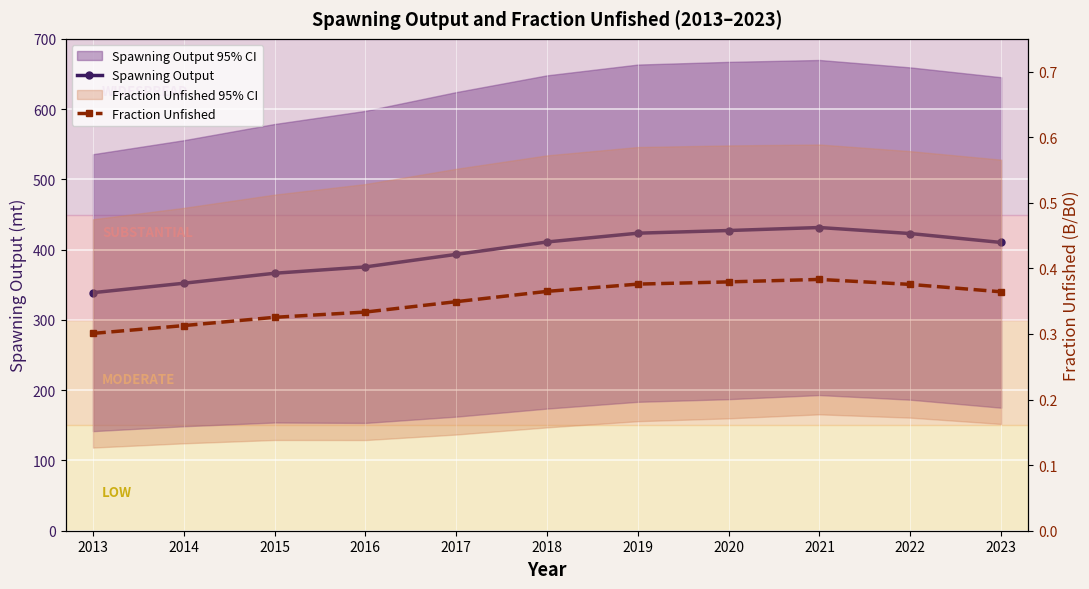

True or false: Fraction Unfished has a value of 0.3 at 2015.

True